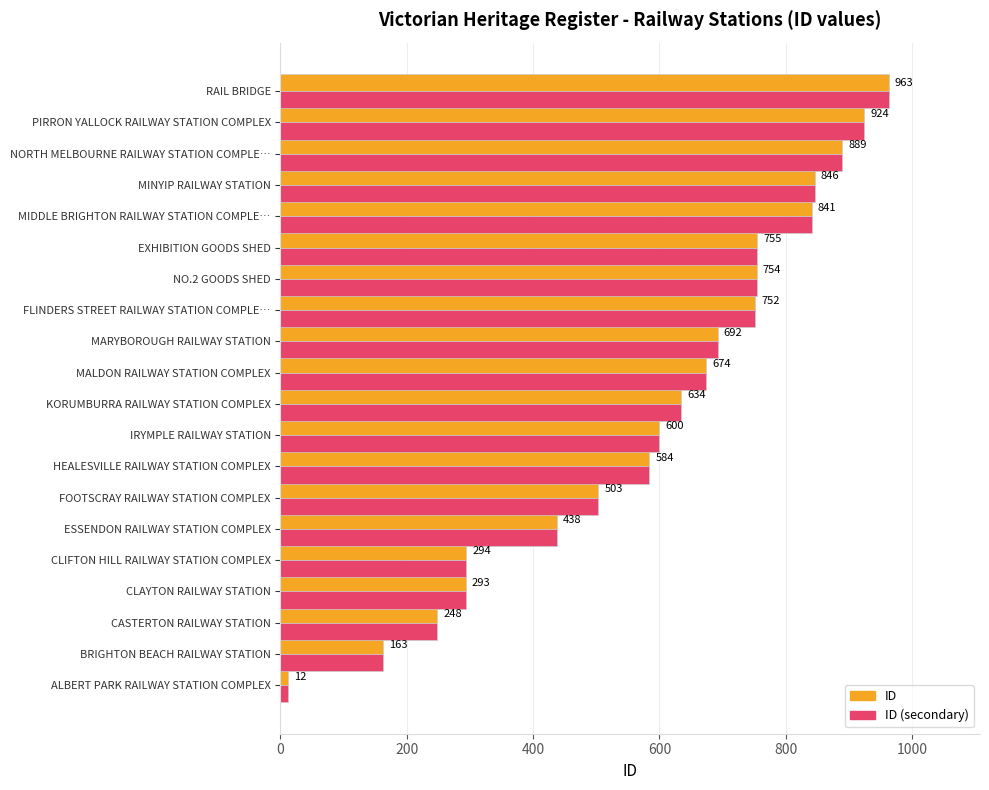

Which label corresponds to the smallest value in the chart?

ALBERT PARK RAILWAY STATION COMPLEX